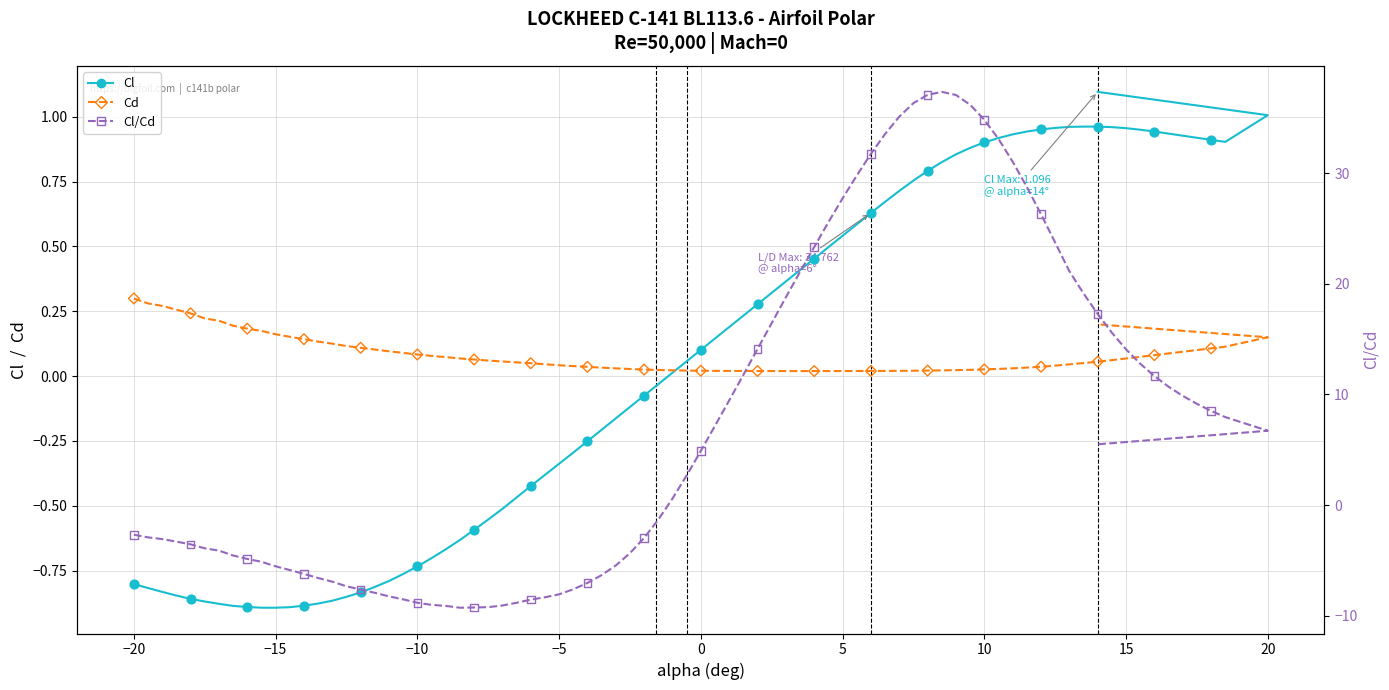

Which series contains the highest Y value?

Cl/Cd (right axis)